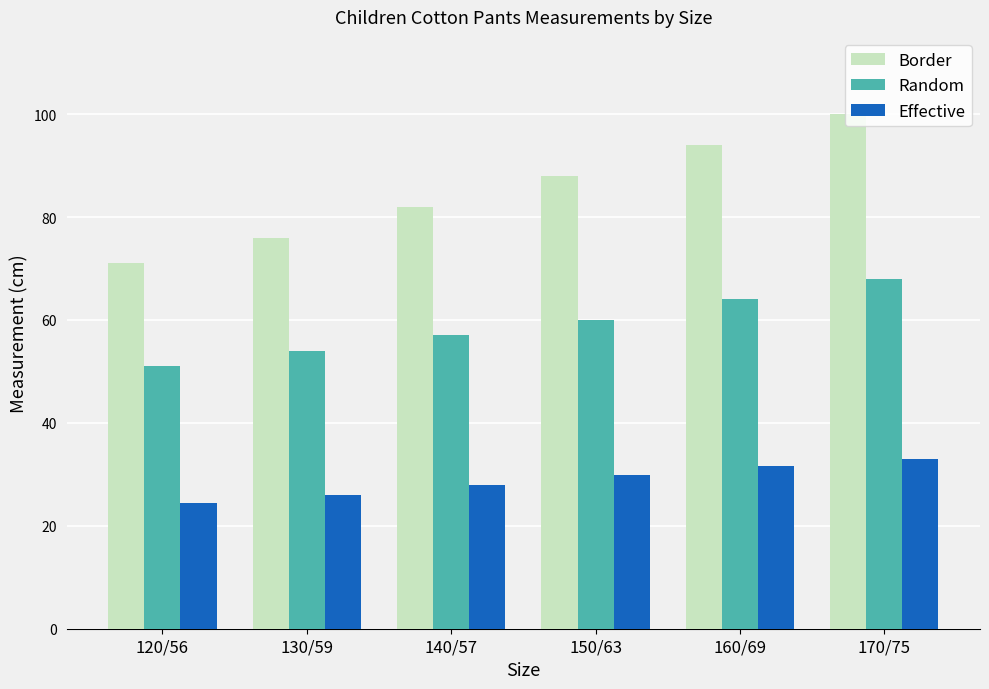

How many data points in Border are less than 88?

3